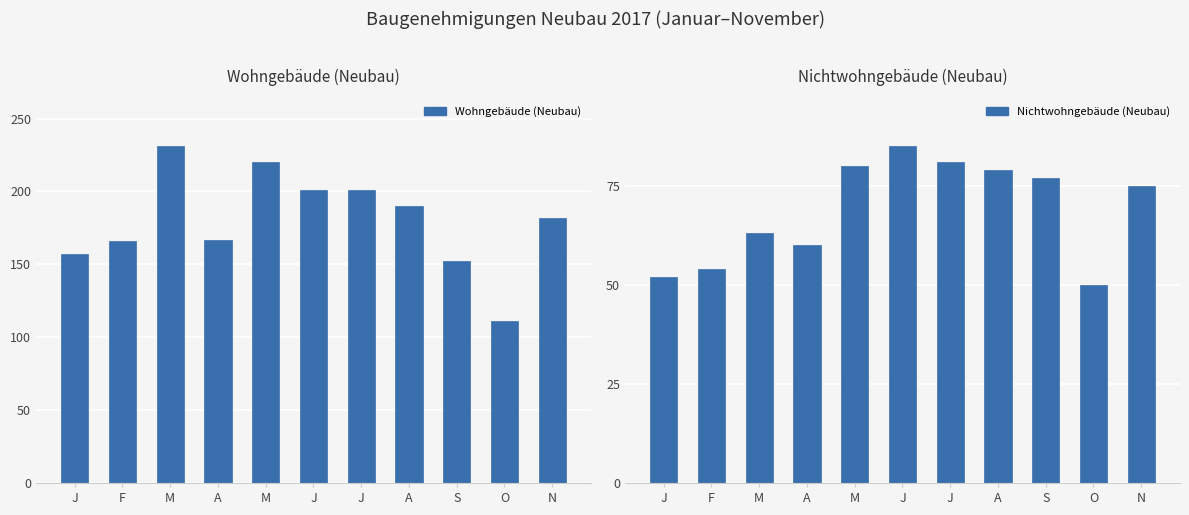

How many categories are shown in the chart?

11